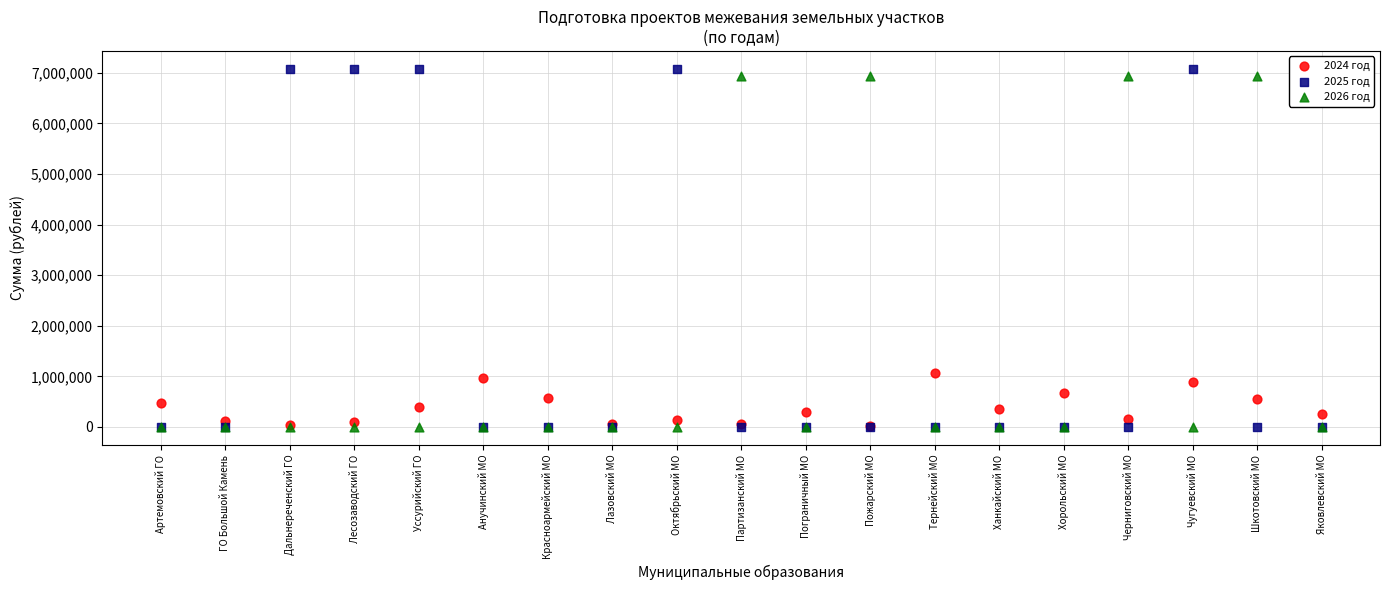

Across all series, what Y value is closest to 3539060?

1072500.0